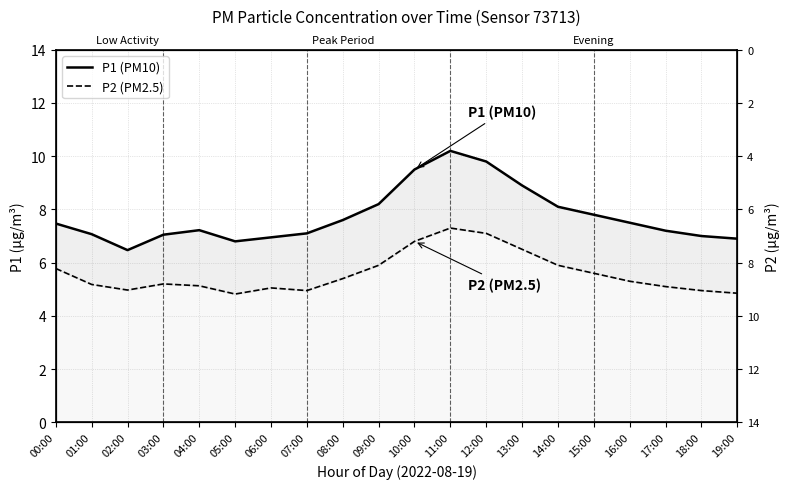

Which category has the highest value across all series?

11:00